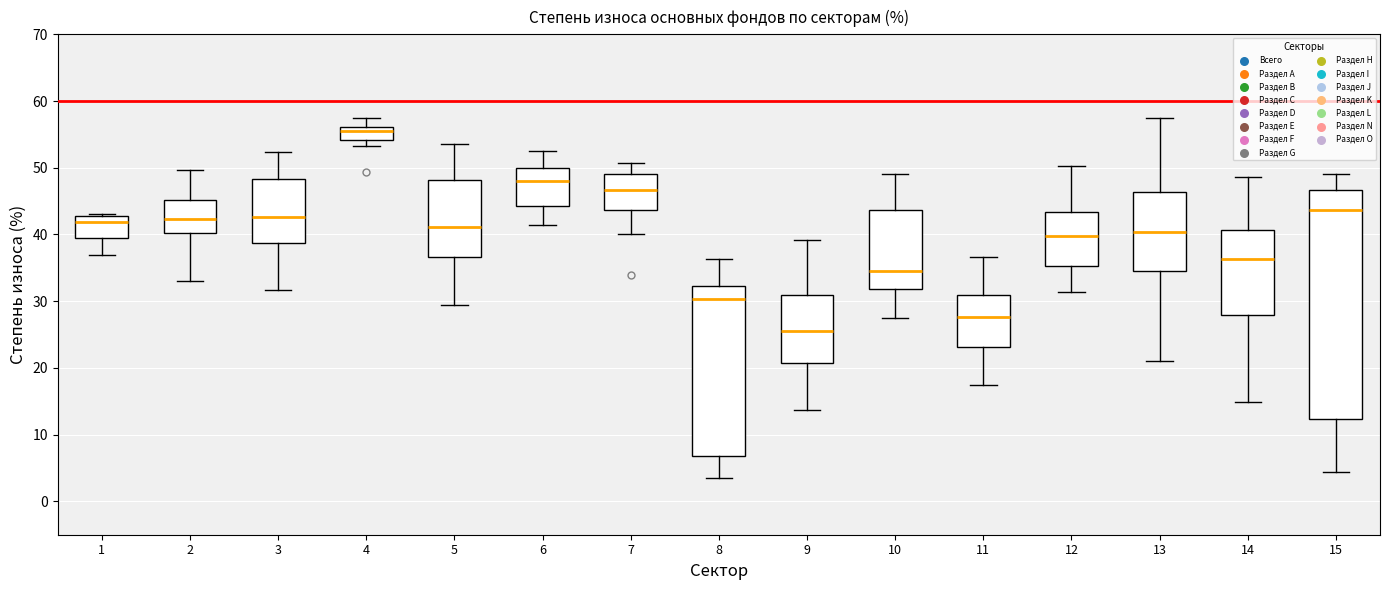

Which box is the tallest, from its lower edge to its upper edge?

15